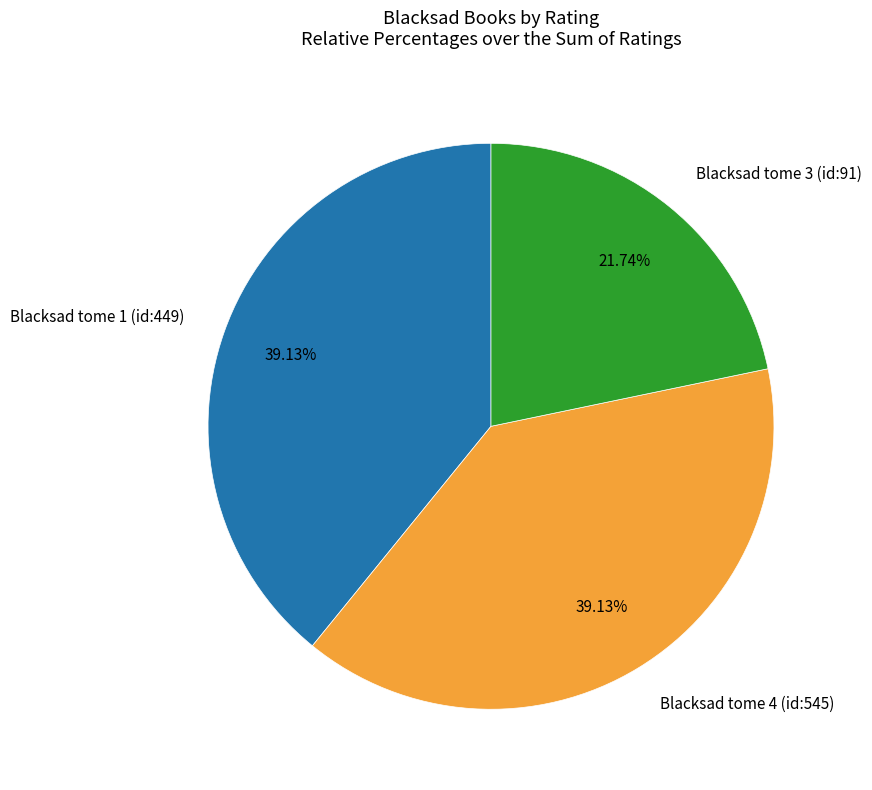

Combined, what portion of the pie is Blacksad tome 4 (id:545) and Blacksad tome 3 (id:91)?

60.9%